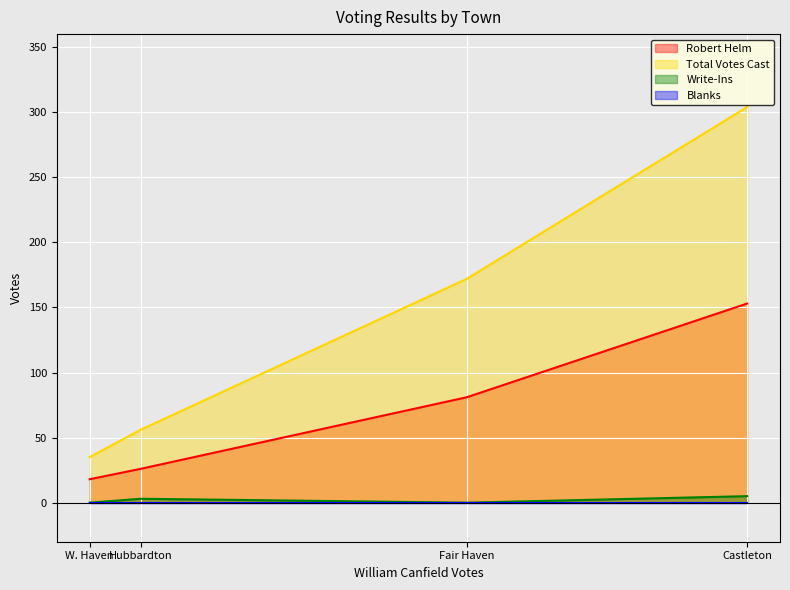

Where is Total Votes Cast nearest to the value 169?

Fair Haven